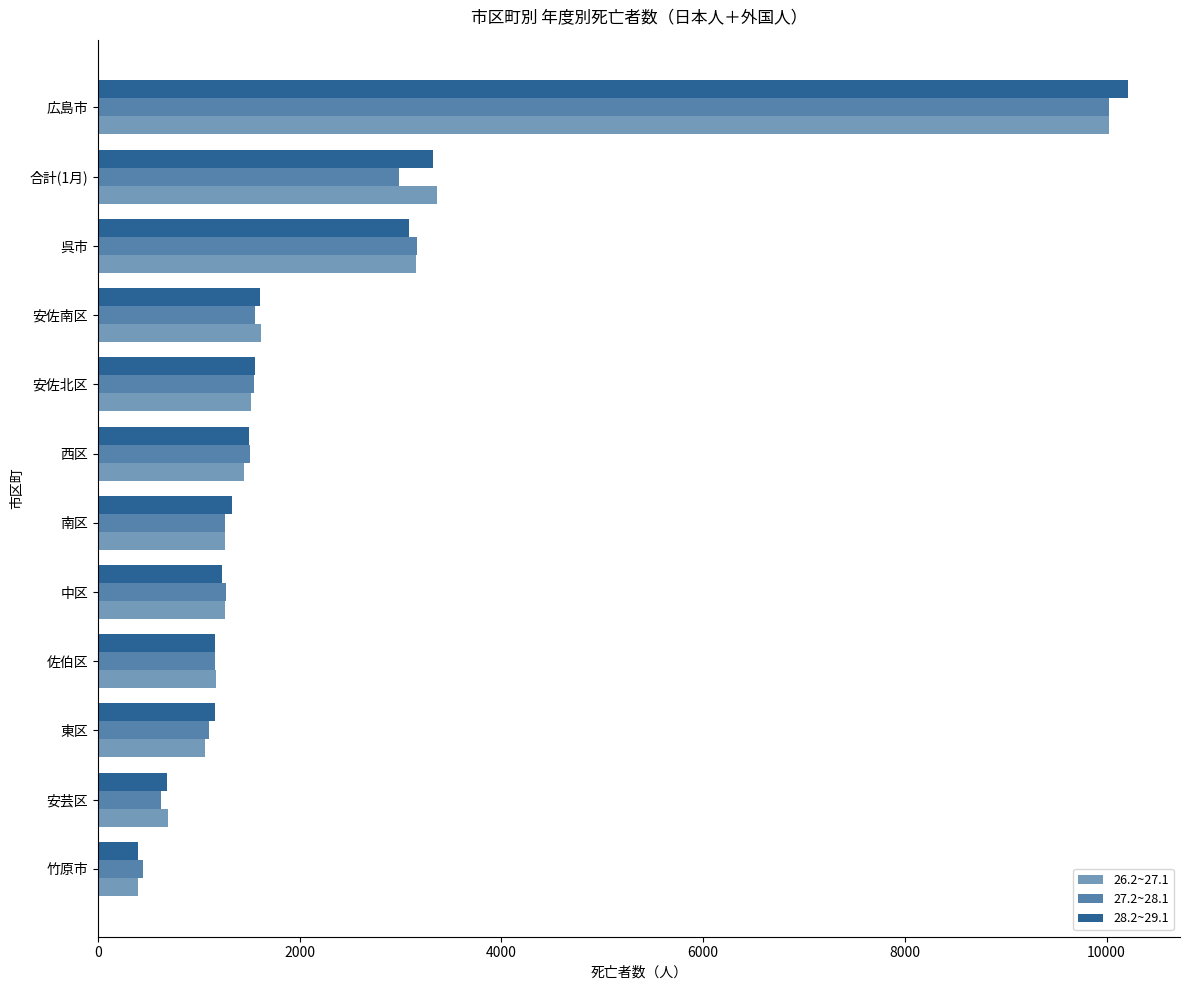

How many values in the 27.2~28.1 series are below 1504?

6